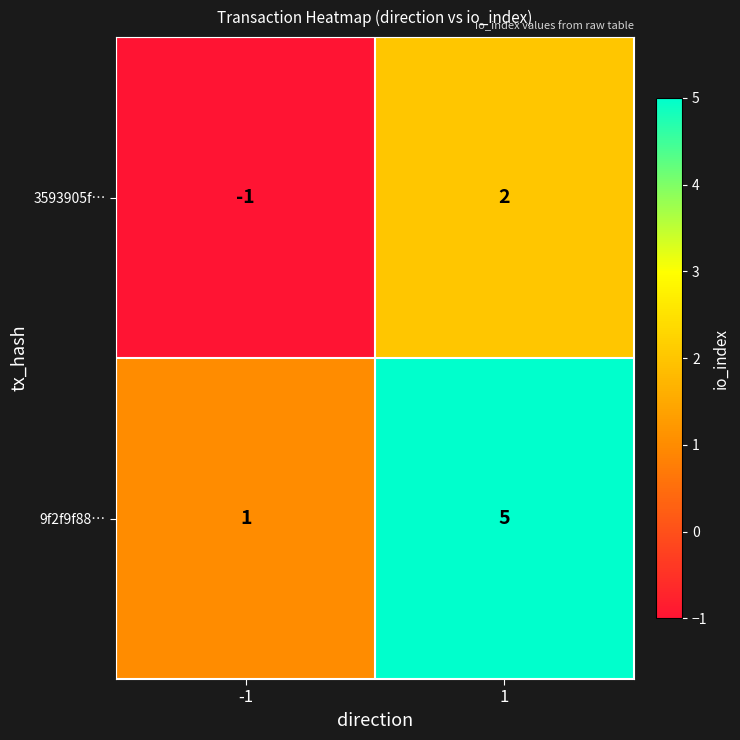

Is the value of 9f2f9f88… at 1 greater than the value of 3593905f… at -1?

Yes